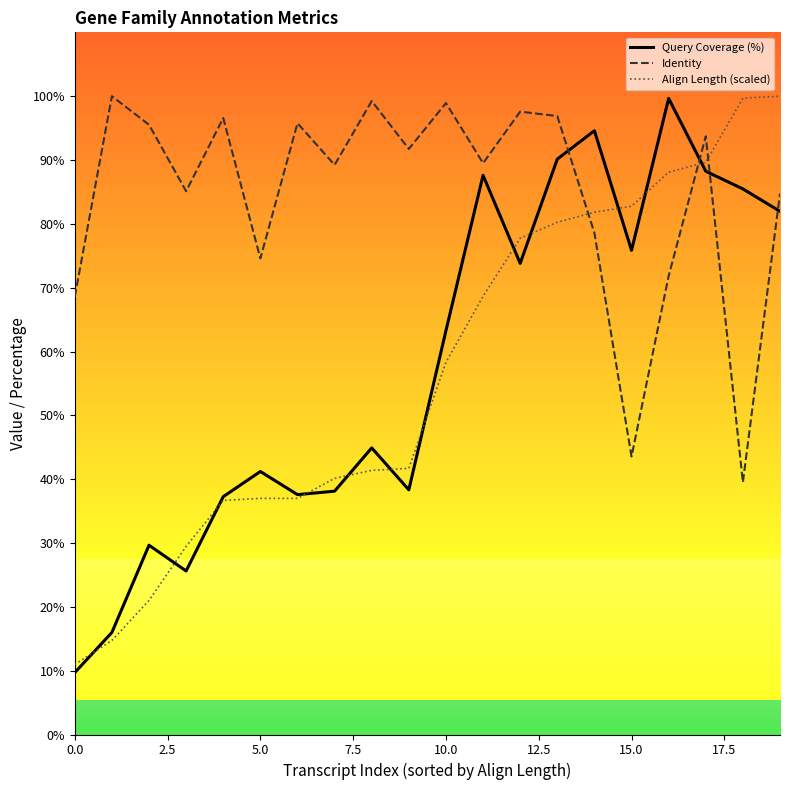

What is the difference between the second highest and second lowest values in the Query Coverage (%) series?

78.6